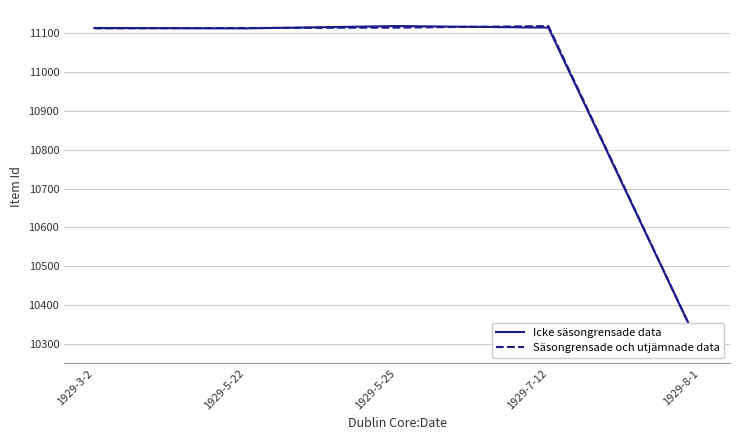

What is the difference between the Säsongrensade och utjämnade data values at 1929-5-22 and 1929-8-1?

823